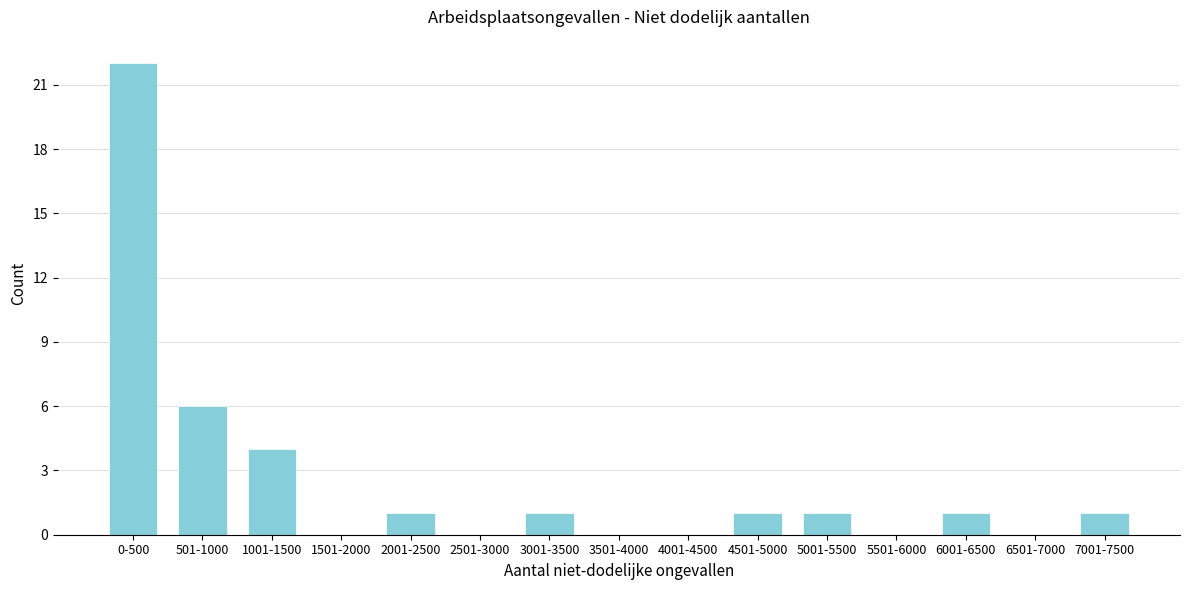

Reading left to right, list all the values displayed in this chart.

0-500=22	501-1000=6	1001-1500=4	1501-2000=0	2001-2500=1	2501-3000=0	3001-3500=1	3501-4000=0	4001-4500=0	4501-5000=1	5001-5500=1	5501-6000=0	6001-6500=1	6501-7000=0	7001-7500=1